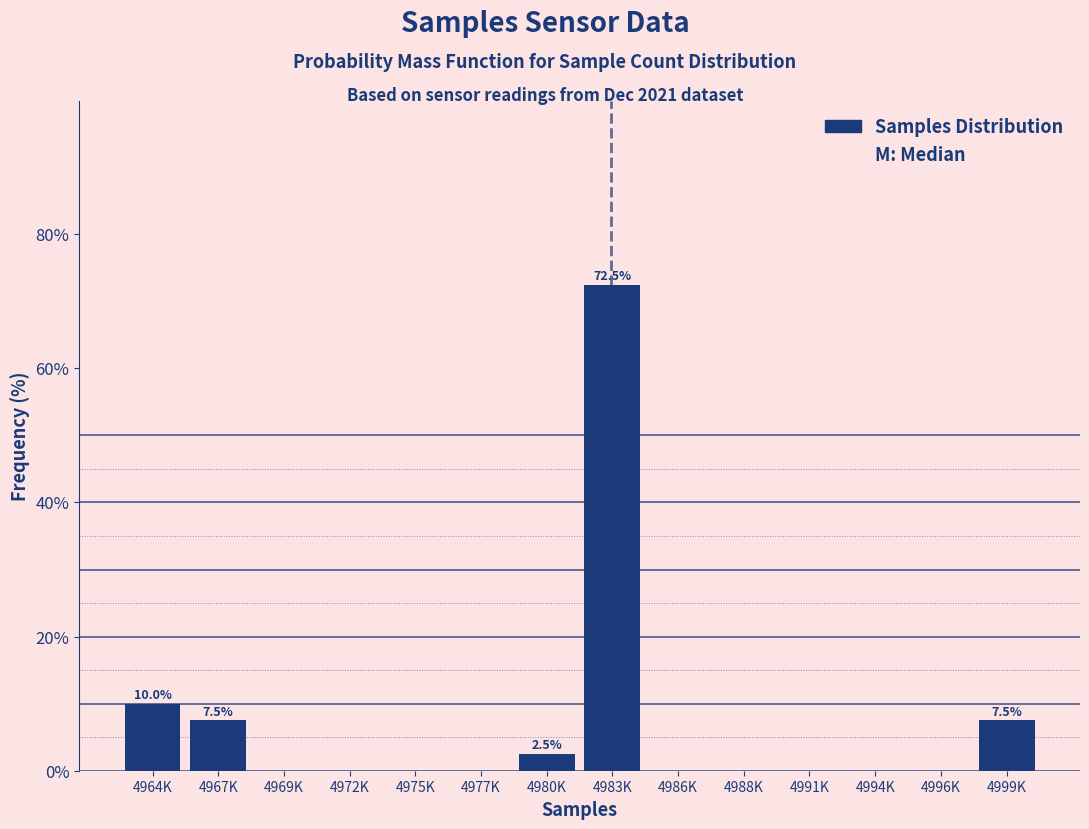

Reading right to left, what are all the values shown in this chart?

4999K=7.5	4996K=0.0	4994K=0.0	4991K=0.0	4988K=0.0	4986K=0.0	4983K=72.5	4980K=2.5	4977K=0.0	4975K=0.0	4972K=0.0	4969K=0.0	4967K=7.5	4964K=10.0